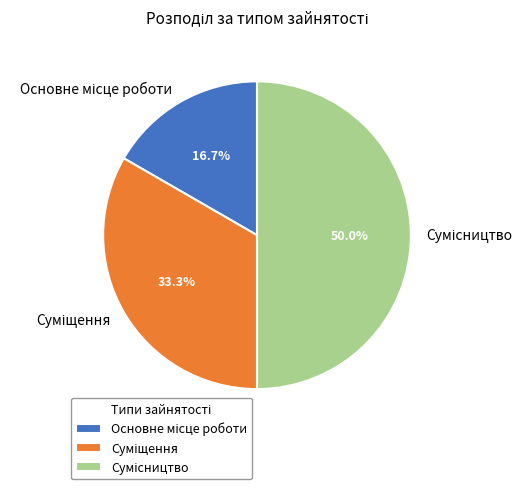

Count the number of slices in the pie.

3